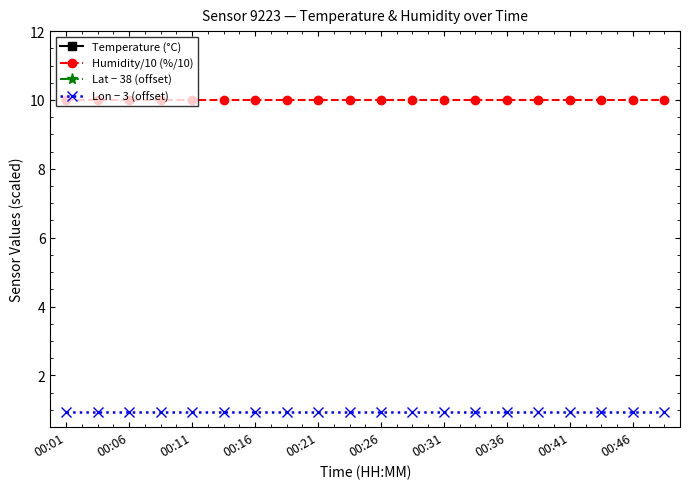

True or false: Humidity/10 (%/10) and Lon − 3 (offset) intersect in this chart.

False